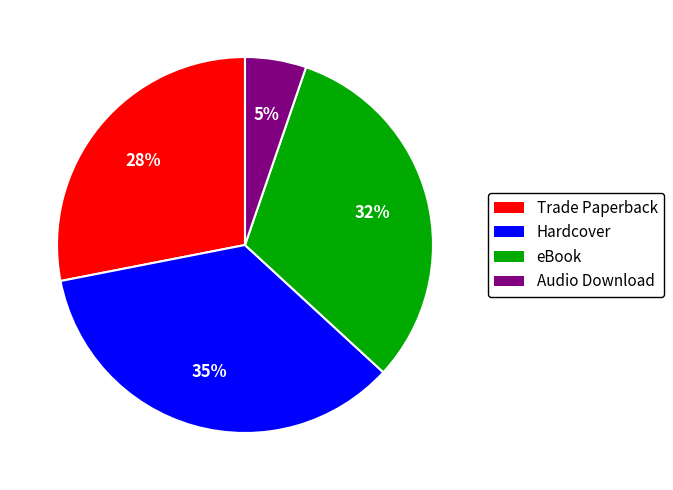

What percentage is the Trade Paperback slice, to the nearest percent?

28%